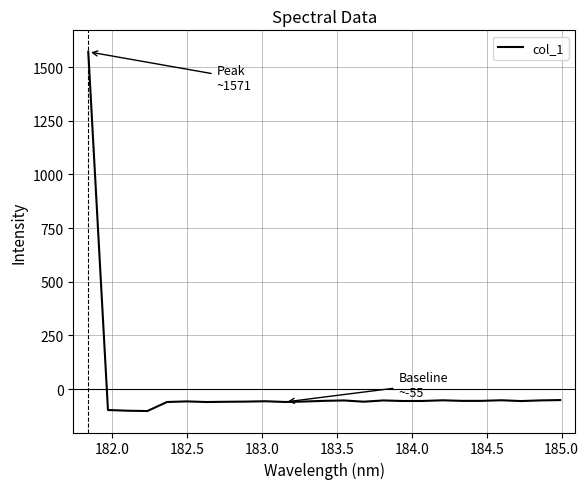

What is the difference between the maximum and minimum values?

1673.2